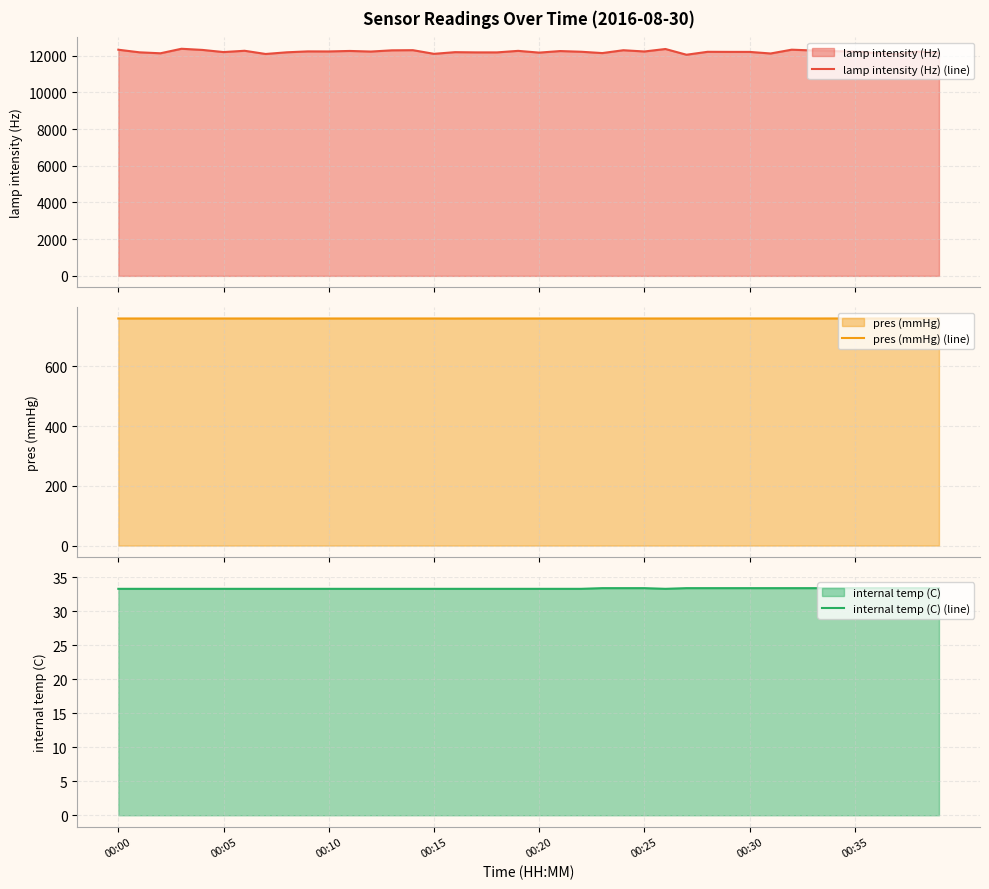

What is the minimum value for lamp intensity (Hz) (line)?

12046